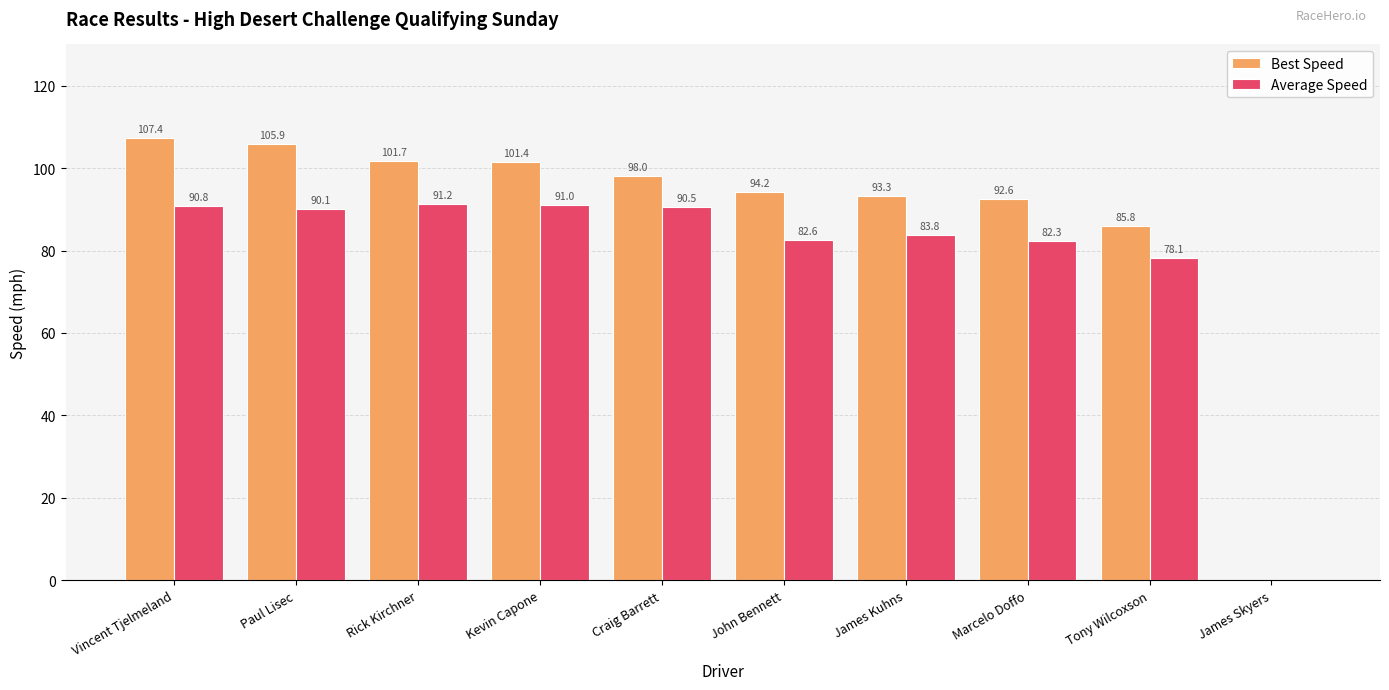

How many data points in Best Speed are above 97?

5